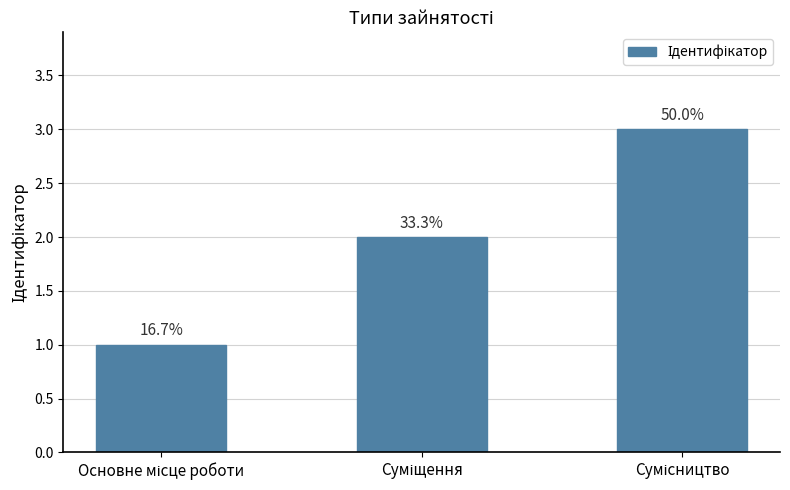

Reading left to right, what are all the values shown in this chart?

1	2	3